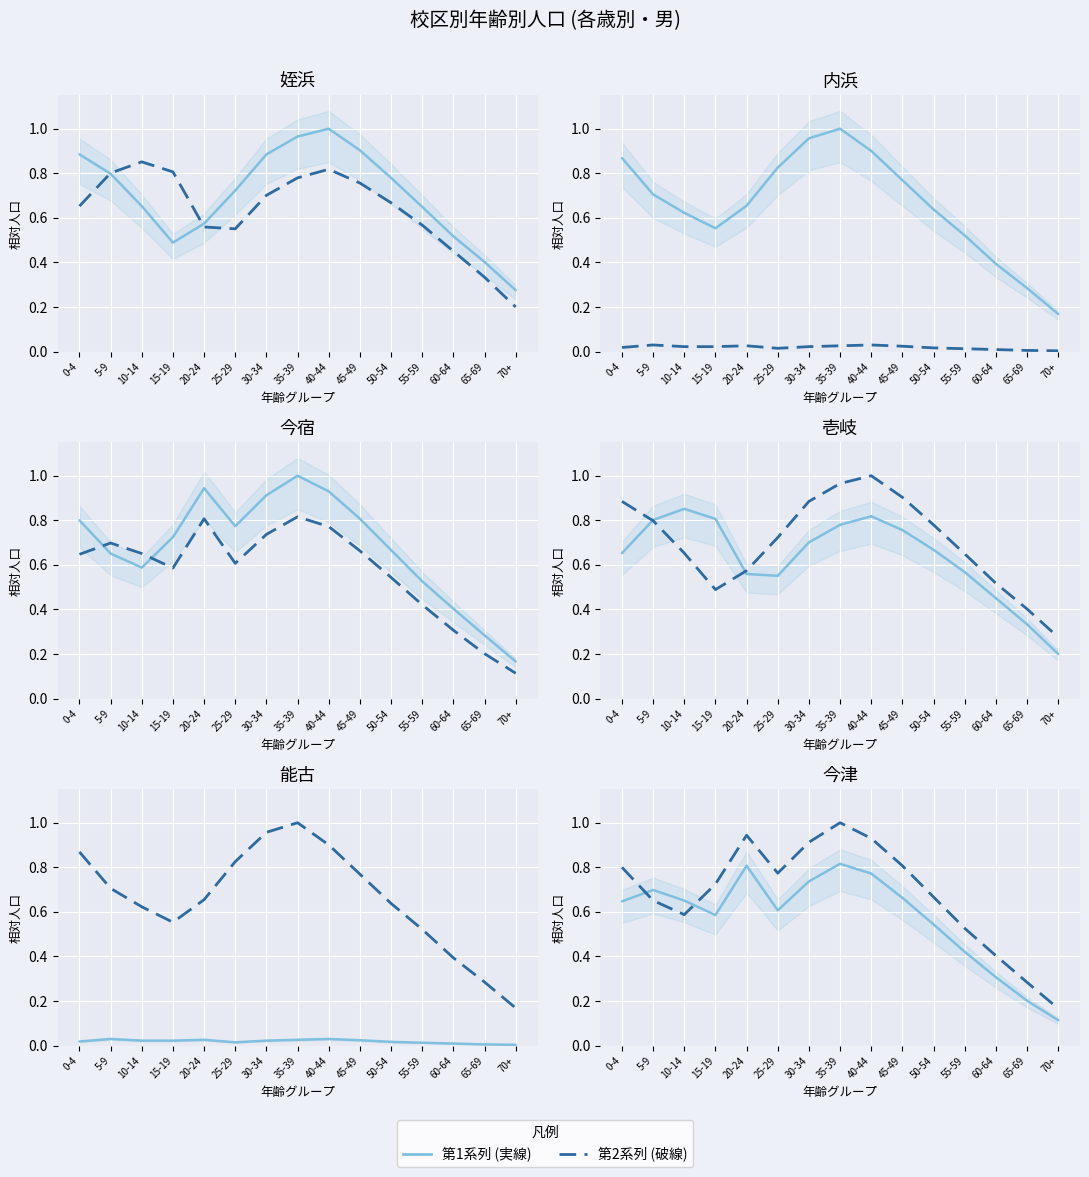

Between which two adjacent categories do 系列A (実線) and 系列B (破線) first intersect?

0-4 and 5-9